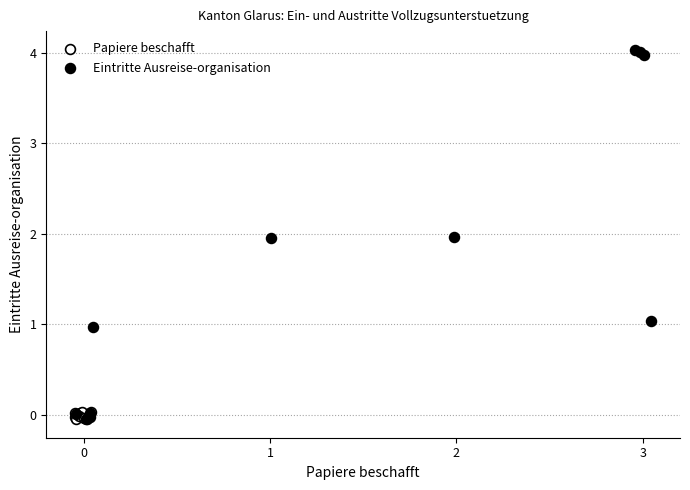

Which series contains the highest Y value?

Eintritte Ausreise-organisation